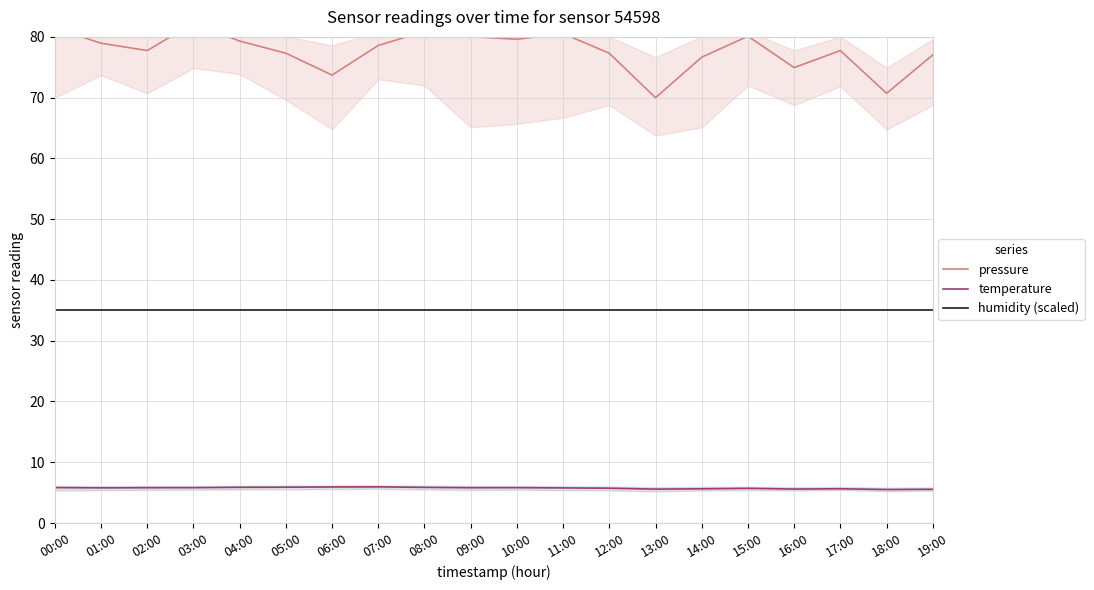

At 19:00, list the series in order from largest to smallest.

pressure, humidity (scaled), temperature